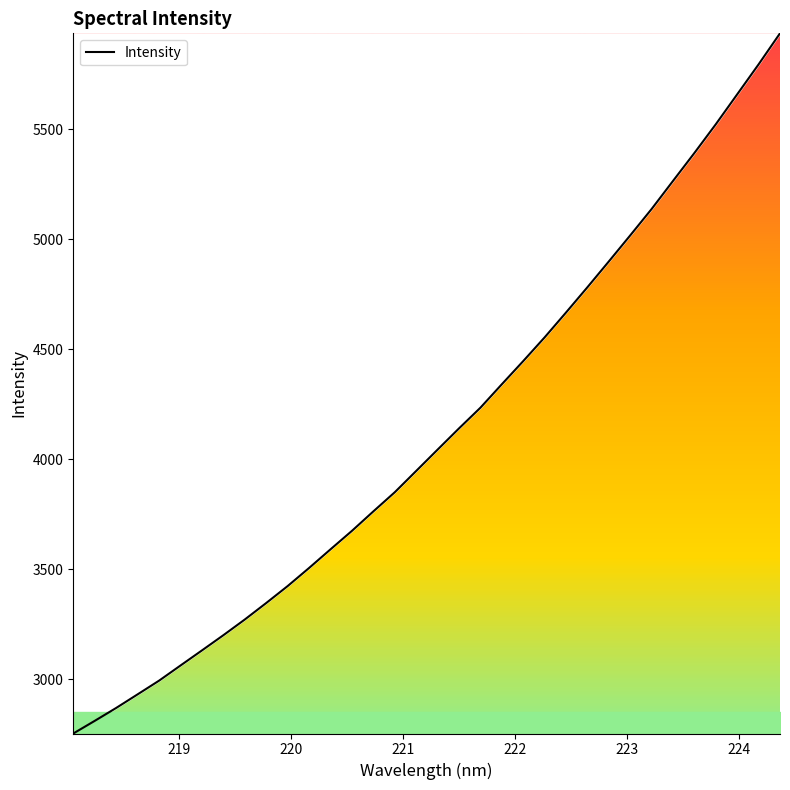

What is the greatest value displayed?

5937.1